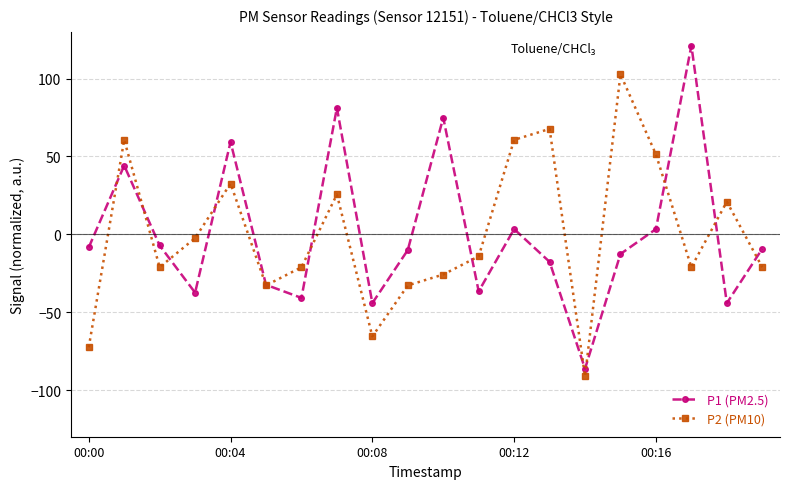

What is the highest value of the P1 (PM2.5) series?

121.2